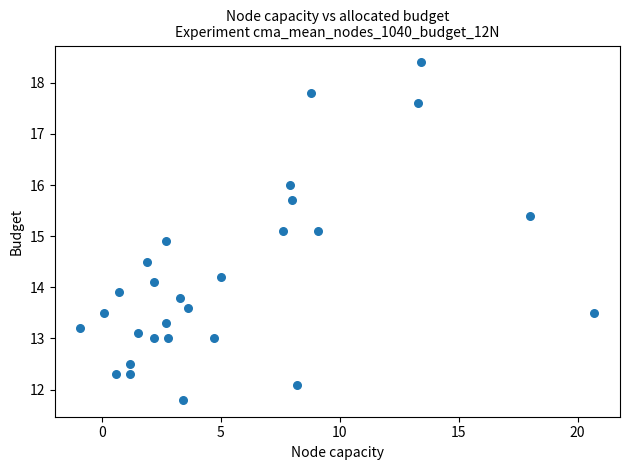

What is the range of X values (max minus min)?

21.6